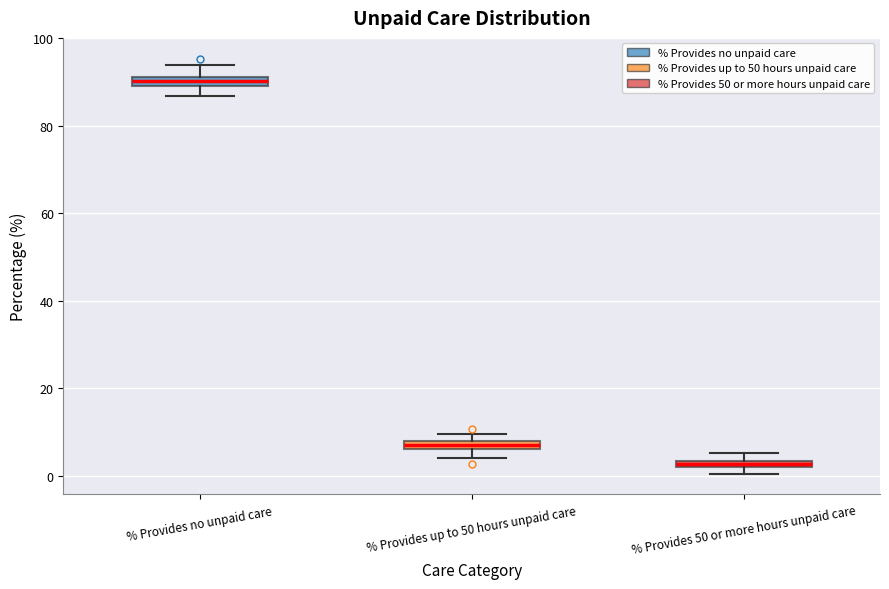

Where does the lower whisker of the box for % Provides no unpaid care end on the y-axis? The values are not printed on the chart, so give them approximately, as read against the axis.

86